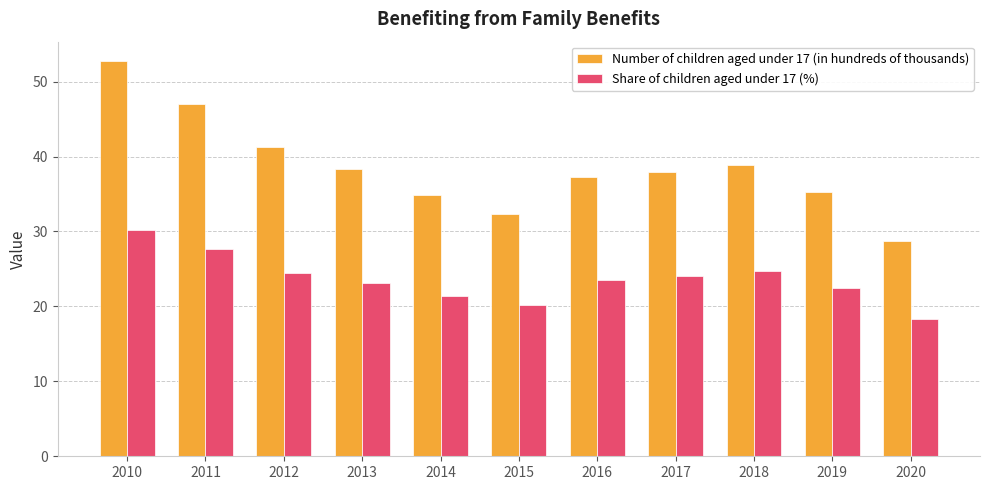

Read the Number of children aged under 17 (in hundreds of thousands) value at 2018.

38.9